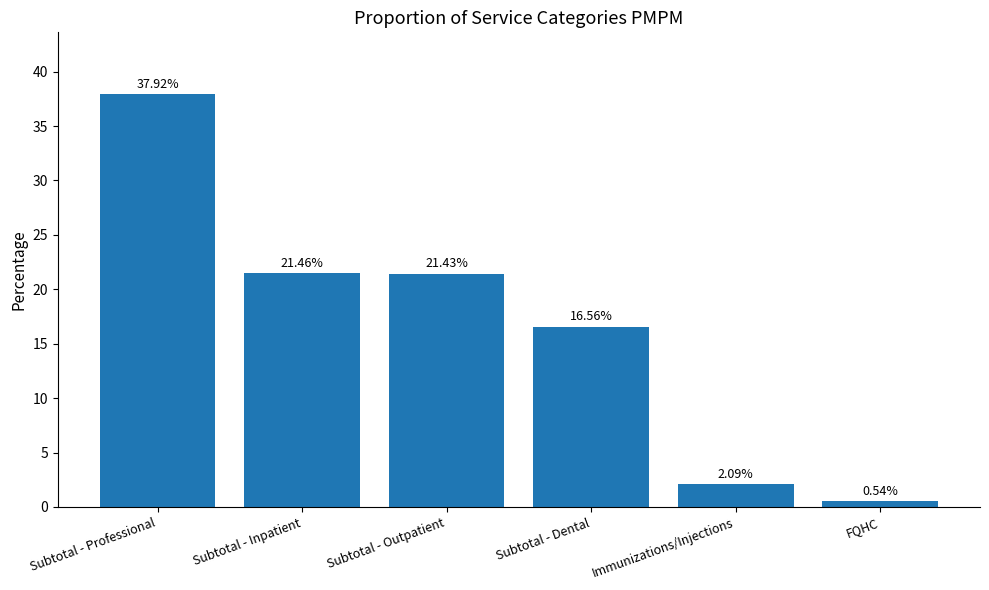

What is the change in value from Subtotal - Outpatient to Immunizations/Injections?

-19.3